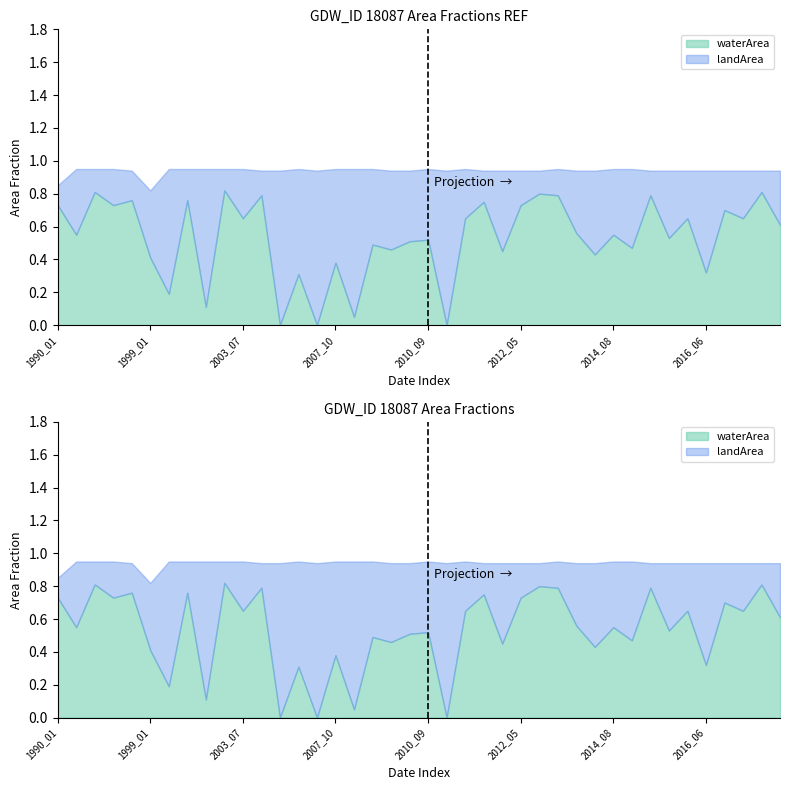

What are all the series names shown in the legend?

waterArea, landArea